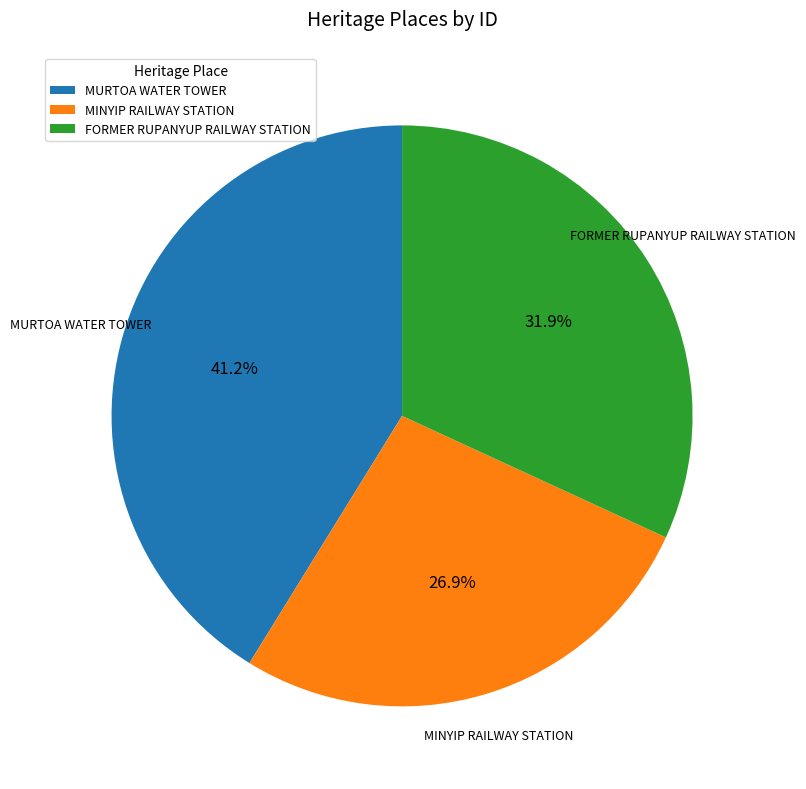

To the nearest percent, what percentage of the pie is MINYIP RAILWAY STATION?

27%